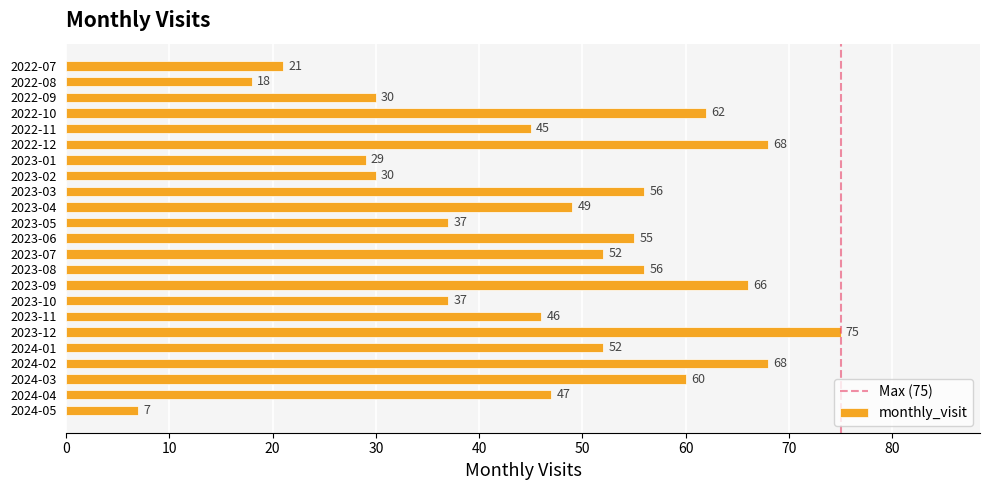

How many values are below 49?

11